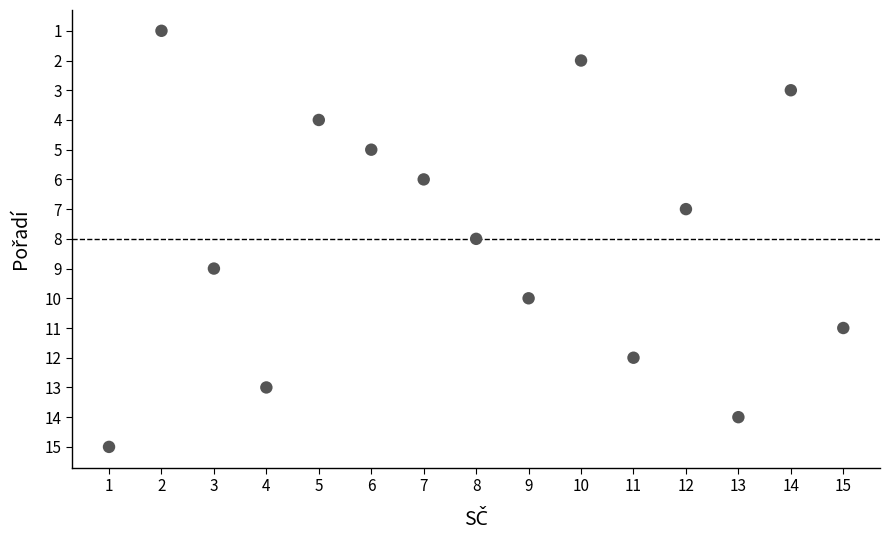

What is the range of X values (max minus min)?

14